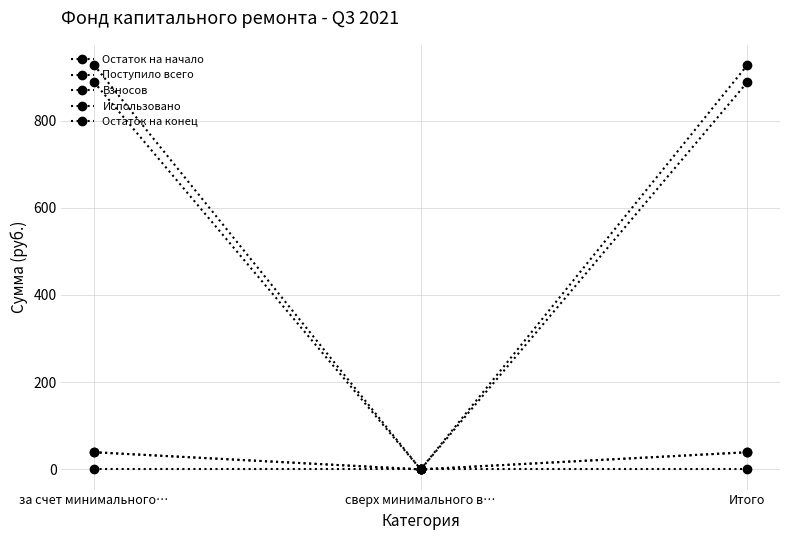

At which label is Остаток на конец closest to 463?

сверх минимального в…